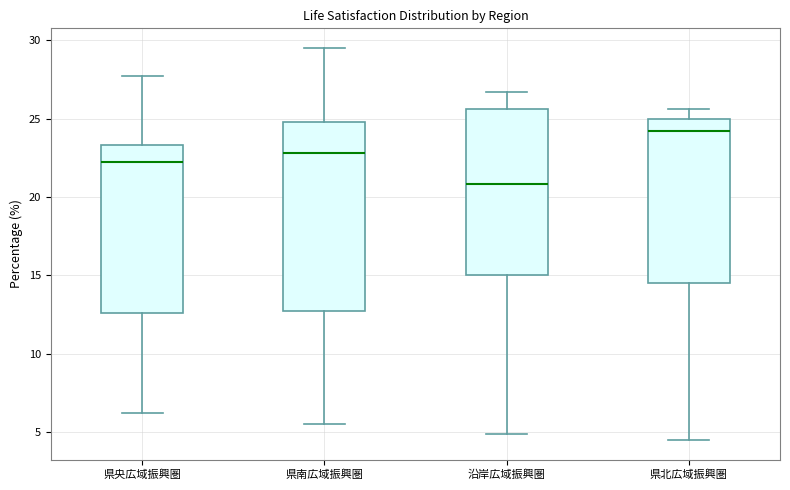

Which box's median line is the lowest?

沿岸広域振興圏